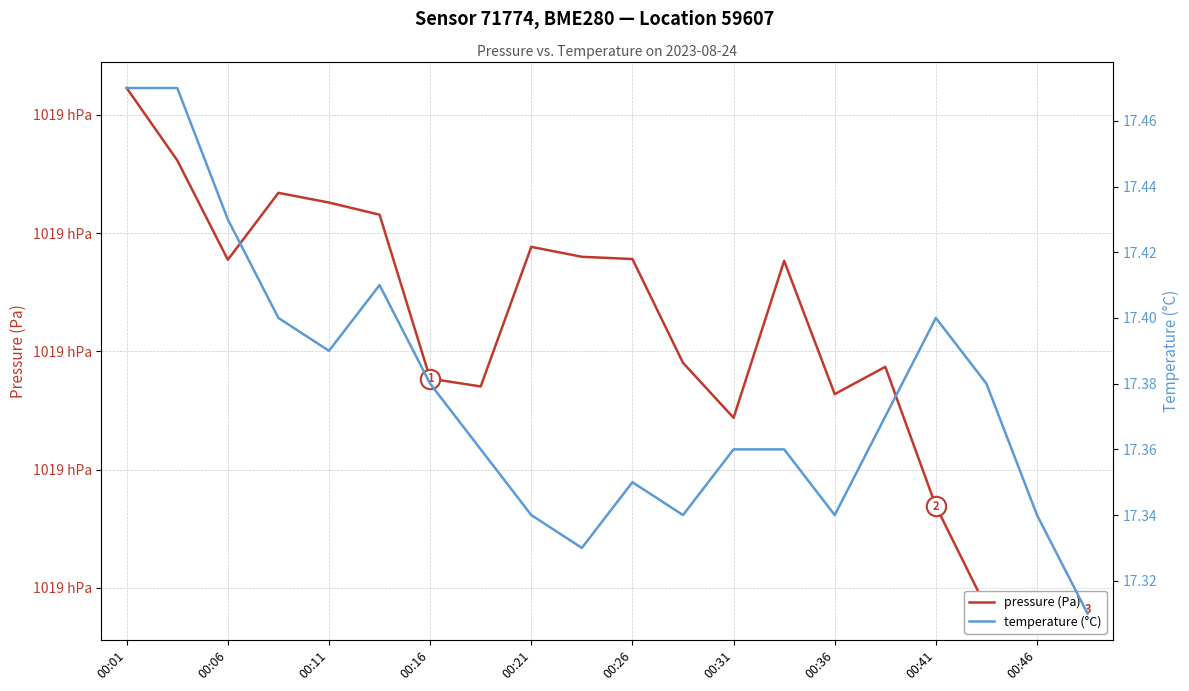

Which category has the highest value in the pressure (Pa) series?

00:01